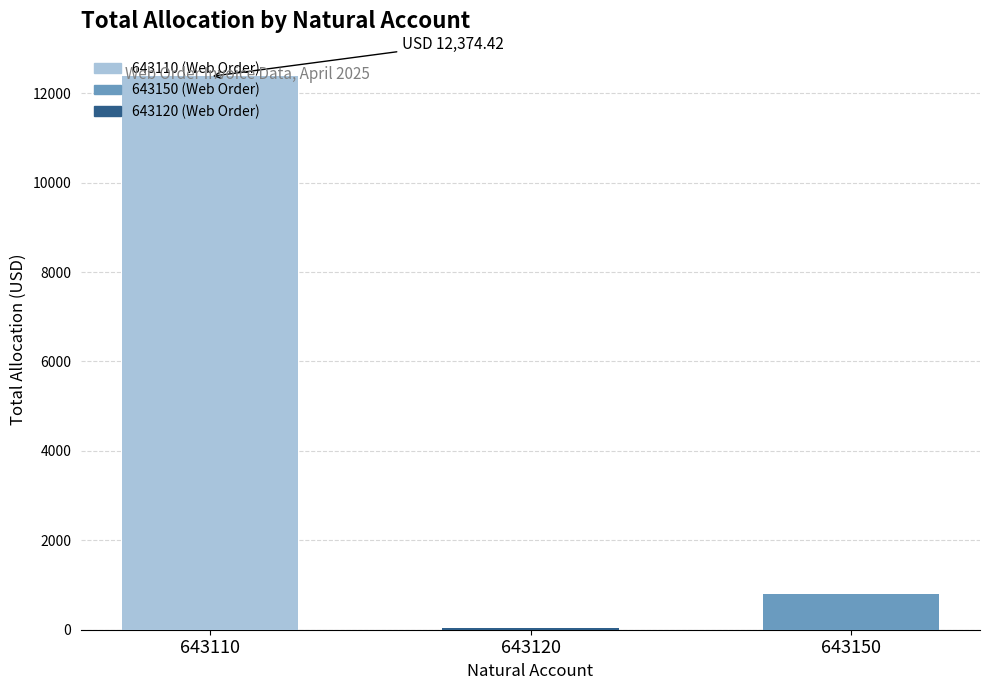

Does the chart contain stacked bars?

No